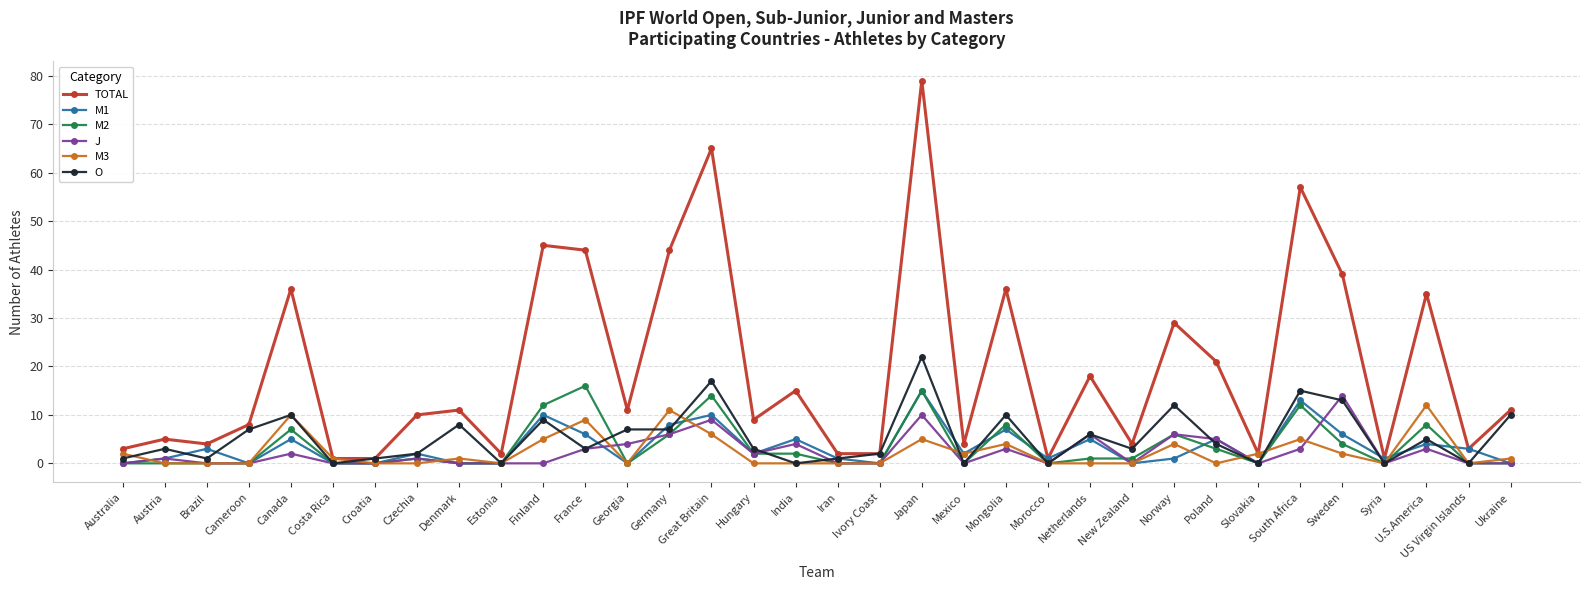

Reading left to right, what are all the values shown in this chart?

TOTAL: 3	5	4	8	36	1	1	10	11	2	45	44	11	44	65	9	15	2	2	79	4	36	1	18	4	29	21	2	57	39	1	35	3	11
M1: 0	1	3	0	5	0	0	2	0	0	10	6	0	8	10	2	5	1	0	15	2	7	1	5	0	1	5	0	13	6	1	4	3	0
M2: 0	0	0	0	7	0	0	1	0	0	12	16	0	6	14	2	2	0	0	15	0	8	0	1	1	6	3	0	12	4	0	8	0	0
J: 0	1	0	0	2	0	0	1	0	0	0	3	4	6	9	2	4	0	0	10	0	3	0	6	0	6	5	0	3	14	0	3	0	0
M3: 2	0	0	0	10	1	0	0	1	0	5	9	0	11	6	0	0	0	0	5	2	4	0	0	0	4	0	2	5	2	0	12	0	1
O: 1	3	1	7	10	0	1	2	8	0	9	3	7	7	17	3	0	1	2	22	0	10	0	6	3	12	4	0	15	13	0	5	0	10